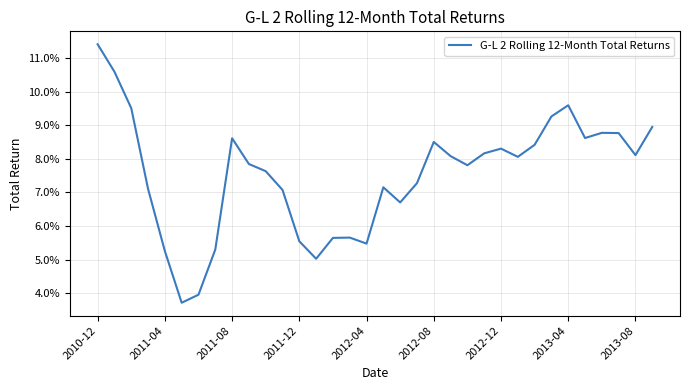

Does the chart display data point markers on the line(s)?

No